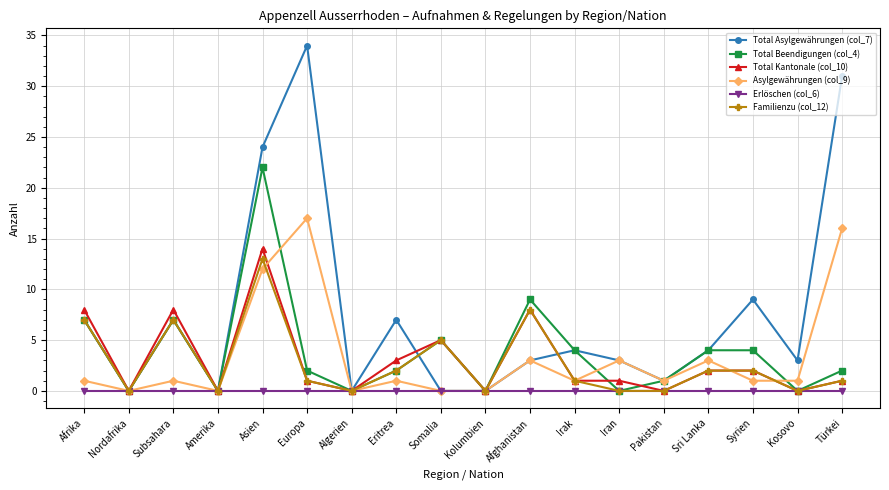

Where is Total Beendigungen (col_4) nearest to the value 11?

Afghanistan